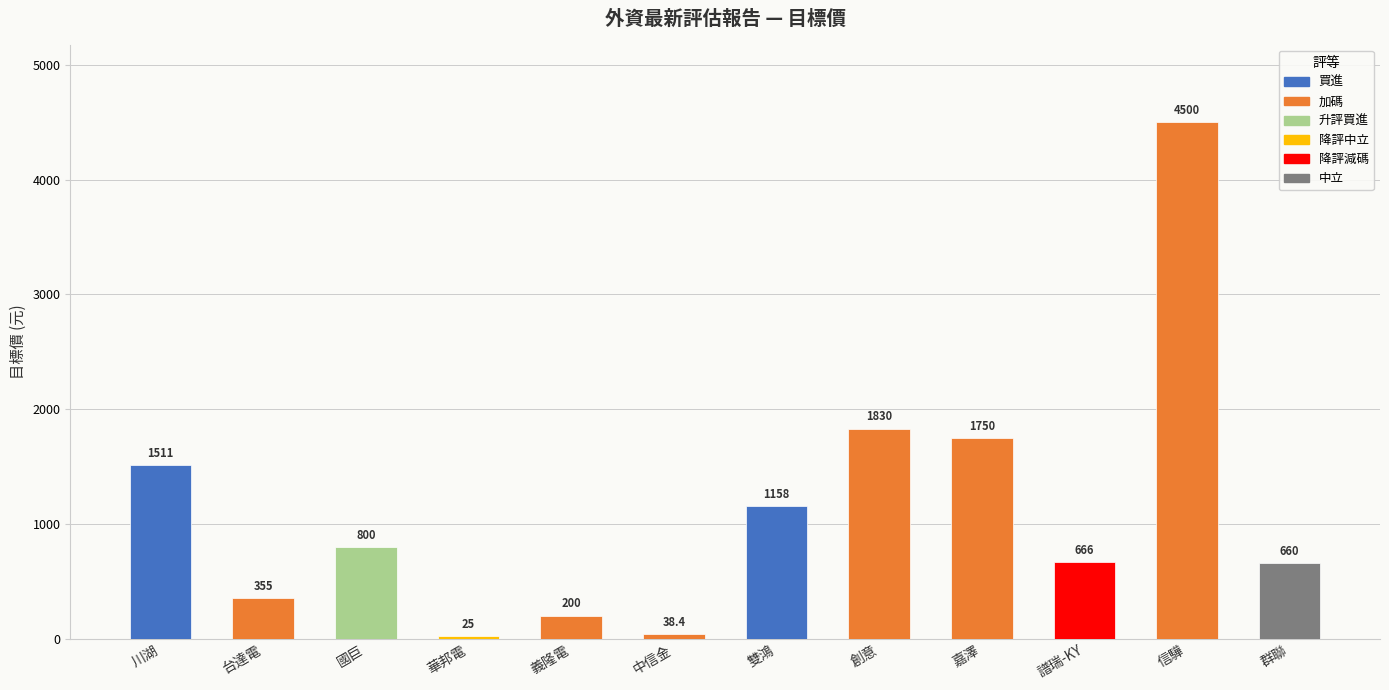

How many data points are above 800?

5